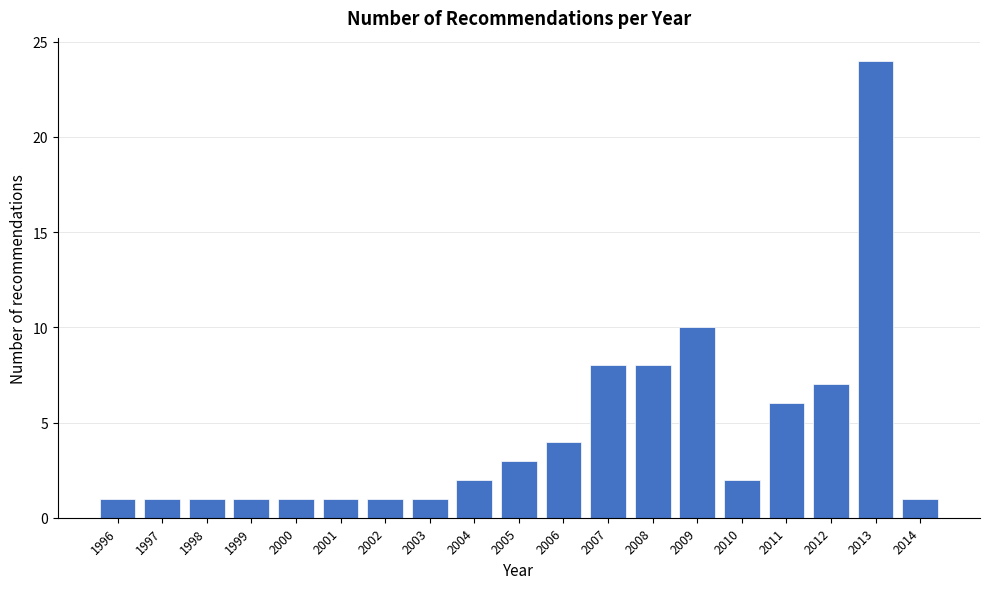

Reading right to left, list all the values displayed in this chart.

1	24	7	6	2	10	8	8	4	3	2	1	1	1	1	1	1	1	1